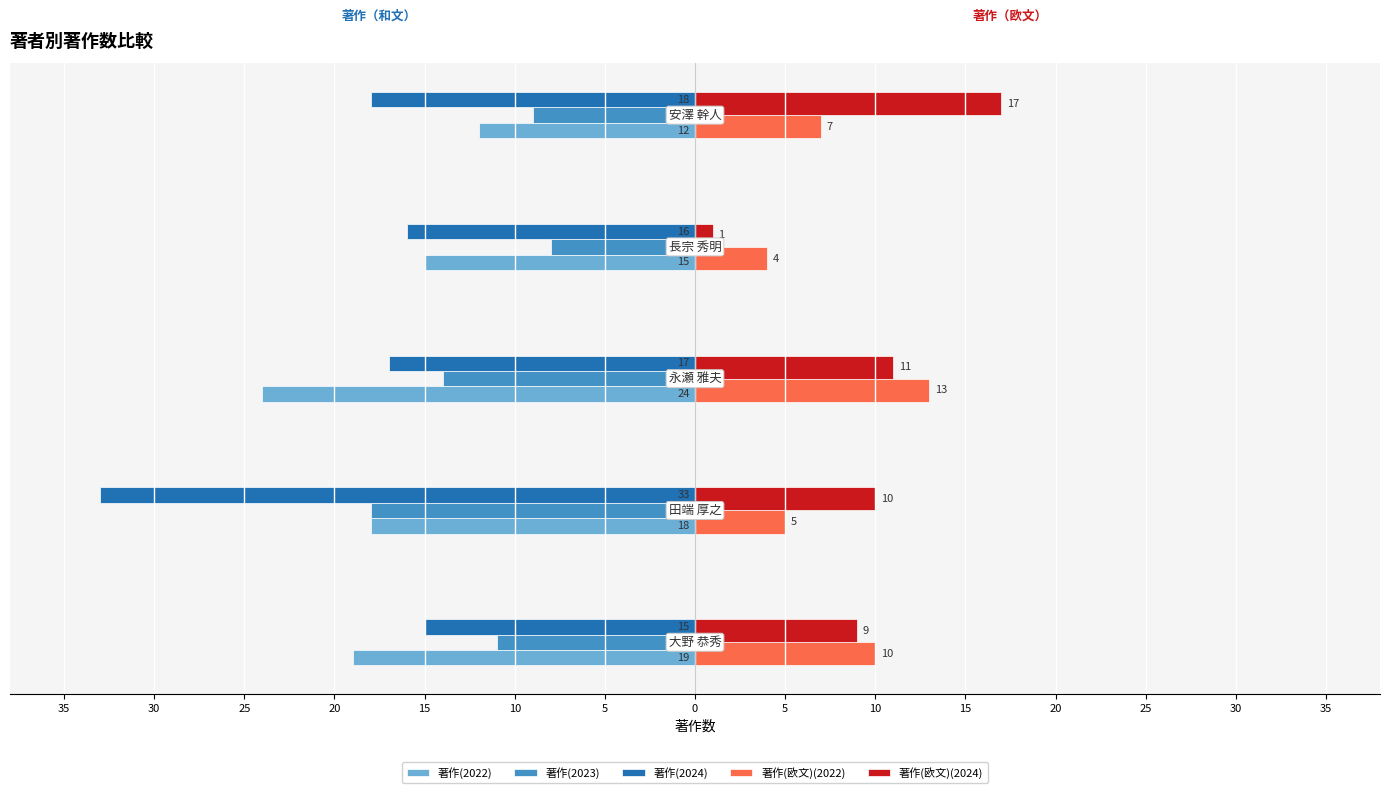

What are all the series names shown in the legend?

著作(2022), 著作(2023), 著作(2024), 著作(欧文)(2022), 著作(欧文)(2024)